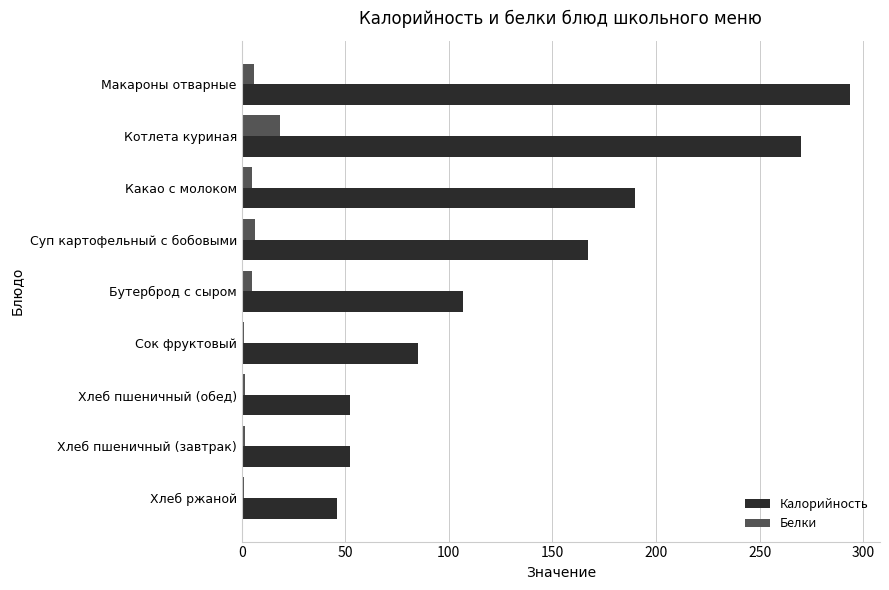

At how many categories does at least one series exceed 16?

9